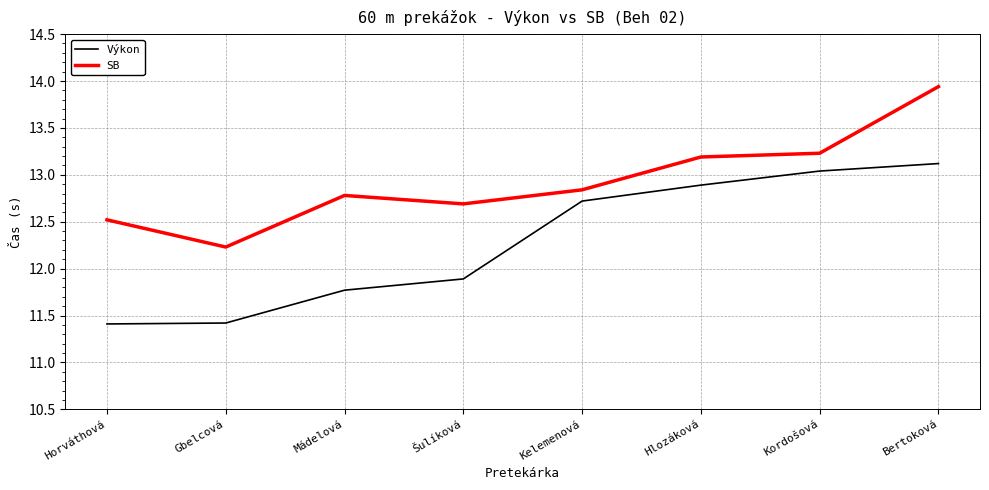

Which series changed the most between Horváthová and Kordošová?

Výkon